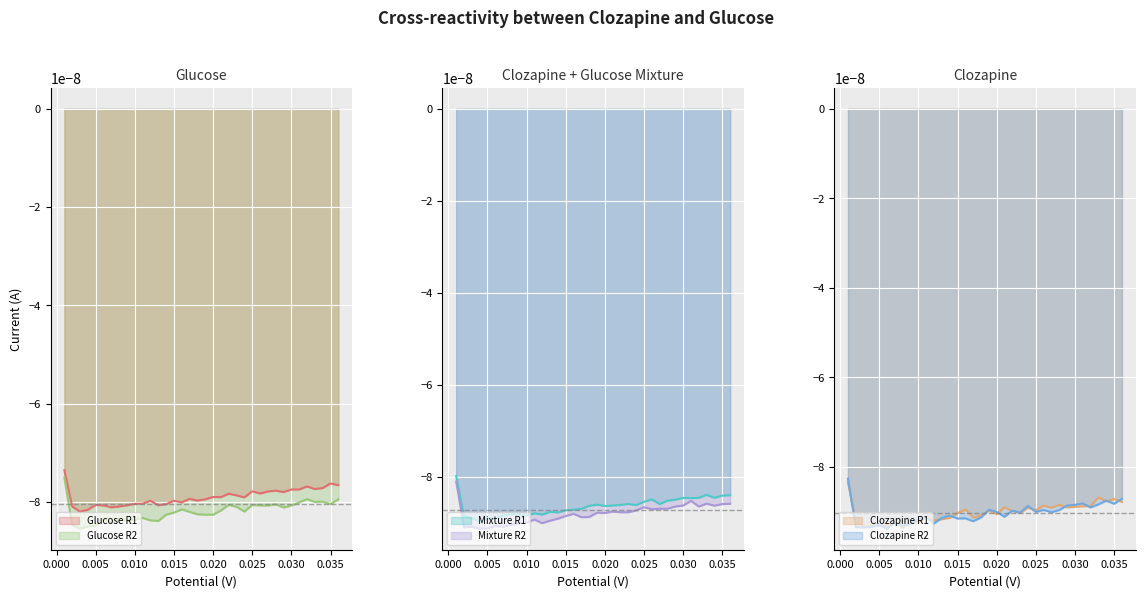

True or false: Clozapine R2 and Glucose R1 cross at least once.

False